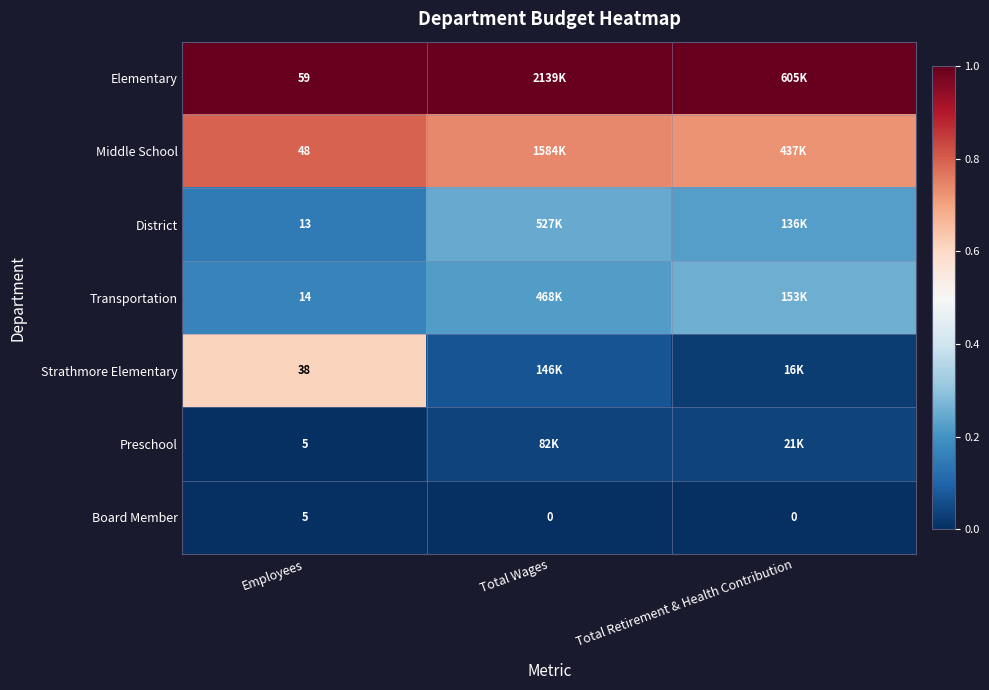

At which label does Board Member reach its peak?

Employees